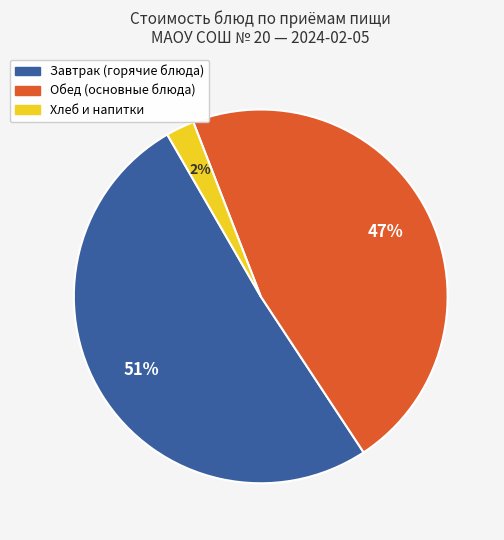

To the nearest percent, what is the average slice percentage?

33%